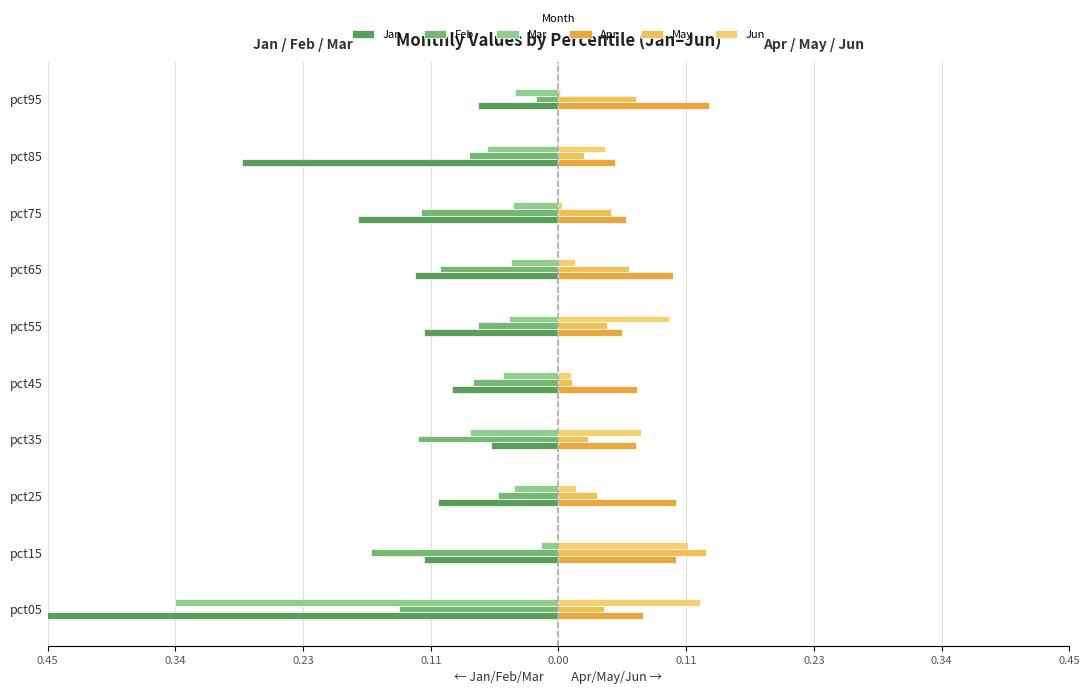

Rank the series by their maximum value, from lowest to highest.

Jan, Feb, Mar, Jun, May, Apr